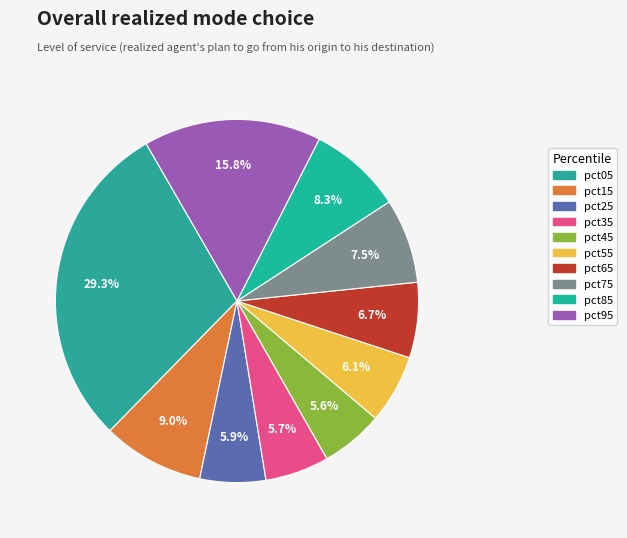

How many segments does this pie chart have?

10